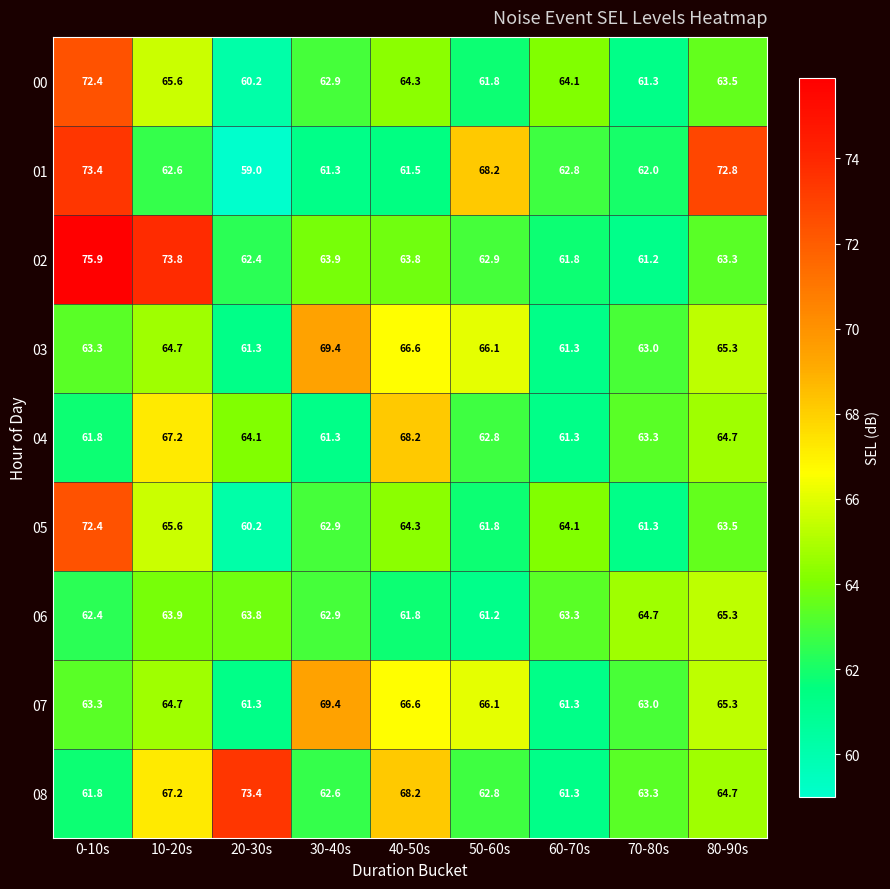

What is the average value of the 08 series?

65.0